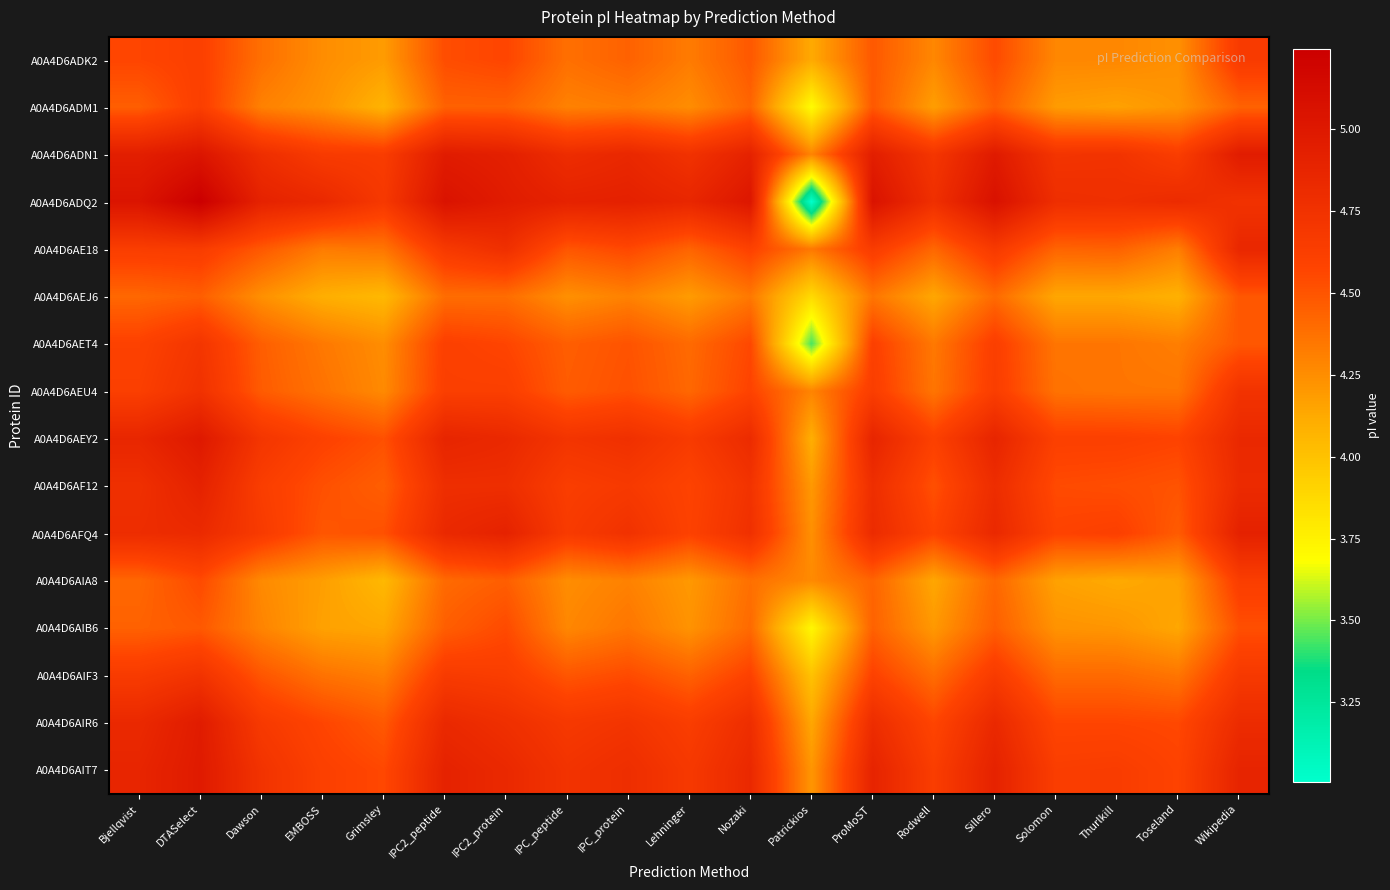

Reading left to right, extract all data points from this chart.

A0A4D6ADK2: Bjellqvist=4.6	DTASelect=4.6	Dawson=4.4	EMBOSS=4.3	Grimsley=4.2	IPC2_peptide=4.5	IPC2_protein=4.6	IPC_peptide=4.4	IPC_protein=4.4	Lehninger=4.3	Nozaki=4.5	Patrickios=4.1	ProMoST=4.5	Rodwell=4.3	Sillero=4.5	Solomon=4.3	Thurlkill=4.3	Toseland=4.2	Wikipedia=4.7
A0A4D6ADM1: Bjellqvist=4.5	DTASelect=4.6	Dawson=4.3	EMBOSS=4.2	Grimsley=4.1	IPC2_peptide=4.4	IPC2_protein=4.4	IPC_peptide=4.3	IPC_protein=4.3	Lehninger=4.3	Nozaki=4.4	Patrickios=3.7	ProMoST=4.5	Rodwell=4.2	Sillero=4.5	Solomon=4.2	Thurlkill=4.2	Toseland=4.2	Wikipedia=4.4
A0A4D6ADN1: Bjellqvist=4.9	DTASelect=5.0	Dawson=4.8	EMBOSS=4.7	Grimsley=4.6	IPC2_peptide=5.0	IPC2_protein=4.9	IPC_peptide=4.8	IPC_protein=4.9	Lehninger=4.7	Nozaki=4.9	Patrickios=4.3	ProMoST=4.9	Rodwell=4.7	Sillero=5.0	Solomon=4.7	Thurlkill=4.7	Toseland=4.6	Wikipedia=5.0
A0A4D6ADQ2: Bjellqvist=5.0	DTASelect=5.2	Dawson=4.9	EMBOSS=4.8	Grimsley=4.7	IPC2_peptide=5.1	IPC2_protein=5.0	IPC_peptide=4.9	IPC_protein=4.9	Lehninger=4.9	Nozaki=5.0	Patrickios=3.0	ProMoST=5.1	Rodwell=4.8	Sillero=5.1	Solomon=4.8	Thurlkill=4.8	Toseland=4.8	Wikipedia=4.7
A0A4D6AE18: Bjellqvist=4.6	DTASelect=4.6	Dawson=4.5	EMBOSS=4.3	Grimsley=4.4	IPC2_peptide=4.7	IPC2_protein=4.8	IPC_peptide=4.5	IPC_protein=4.6	Lehninger=4.4	Nozaki=4.6	Patrickios=4.3	ProMoST=4.6	Rodwell=4.4	Sillero=4.7	Solomon=4.4	Thurlkill=4.4	Toseland=4.3	Wikipedia=4.9
A0A4D6AEJ6: Bjellqvist=4.4	DTASelect=4.5	Dawson=4.2	EMBOSS=4.1	Grimsley=4.0	IPC2_peptide=4.4	IPC2_protein=4.4	IPC_peptide=4.2	IPC_protein=4.3	Lehninger=4.2	Nozaki=4.3	Patrickios=3.9	ProMoST=4.4	Rodwell=4.1	Sillero=4.4	Solomon=4.1	Thurlkill=4.1	Toseland=4.1	Wikipedia=4.5
A0A4D6AET4: Bjellqvist=4.6	DTASelect=4.7	Dawson=4.5	EMBOSS=4.3	Grimsley=4.3	IPC2_peptide=4.6	IPC2_protein=4.6	IPC_peptide=4.5	IPC_protein=4.5	Lehninger=4.4	Nozaki=4.6	Patrickios=3.4	ProMoST=4.6	Rodwell=4.3	Sillero=4.6	Solomon=4.4	Thurlkill=4.4	Toseland=4.3	Wikipedia=4.5
A0A4D6AEU4: Bjellqvist=4.6	DTASelect=4.7	Dawson=4.5	EMBOSS=4.4	Grimsley=4.3	IPC2_peptide=4.6	IPC2_protein=4.6	IPC_peptide=4.5	IPC_protein=4.5	Lehninger=4.4	Nozaki=4.6	Patrickios=4.3	ProMoST=4.6	Rodwell=4.4	Sillero=4.6	Solomon=4.4	Thurlkill=4.4	Toseland=4.4	Wikipedia=4.7
A0A4D6AEY2: Bjellqvist=4.9	DTASelect=5.0	Dawson=4.7	EMBOSS=4.6	Grimsley=4.5	IPC2_peptide=4.9	IPC2_protein=4.8	IPC_peptide=4.7	IPC_protein=4.8	Lehninger=4.7	Nozaki=4.8	Patrickios=4.1	ProMoST=4.9	Rodwell=4.6	Sillero=4.9	Solomon=4.6	Thurlkill=4.6	Toseland=4.6	Wikipedia=4.8
A0A4D6AF12: Bjellqvist=4.8	DTASelect=4.9	Dawson=4.6	EMBOSS=4.5	Grimsley=4.5	IPC2_peptide=4.8	IPC2_protein=4.8	IPC_peptide=4.6	IPC_protein=4.7	Lehninger=4.6	Nozaki=4.7	Patrickios=4.2	ProMoST=4.8	Rodwell=4.5	Sillero=4.8	Solomon=4.5	Thurlkill=4.5	Toseland=4.5	Wikipedia=4.8
A0A4D6AFQ4: Bjellqvist=4.8	DTASelect=4.8	Dawson=4.7	EMBOSS=4.5	Grimsley=4.5	IPC2_peptide=4.8	IPC2_protein=4.9	IPC_peptide=4.7	IPC_protein=4.7	Lehninger=4.6	Nozaki=4.8	Patrickios=4.2	ProMoST=4.8	Rodwell=4.6	Sillero=4.8	Solomon=4.6	Thurlkill=4.6	Toseland=4.5	Wikipedia=4.9
A0A4D6AIA8: Bjellqvist=4.4	DTASelect=4.5	Dawson=4.3	EMBOSS=4.2	Grimsley=4.0	IPC2_peptide=4.4	IPC2_protein=4.5	IPC_peptide=4.3	IPC_protein=4.3	Lehninger=4.2	Nozaki=4.4	Patrickios=4.3	ProMoST=4.4	Rodwell=4.1	Sillero=4.4	Solomon=4.2	Thurlkill=4.1	Toseland=4.2	Wikipedia=4.6
A0A4D6AIB6: Bjellqvist=4.4	DTASelect=4.5	Dawson=4.3	EMBOSS=4.2	Grimsley=4.1	IPC2_peptide=4.5	IPC2_protein=4.5	IPC_peptide=4.3	IPC_protein=4.4	Lehninger=4.2	Nozaki=4.4	Patrickios=3.7	ProMoST=4.4	Rodwell=4.2	Sillero=4.5	Solomon=4.2	Thurlkill=4.2	Toseland=4.1	Wikipedia=4.5
A0A4D6AIF3: Bjellqvist=4.7	DTASelect=4.7	Dawson=4.5	EMBOSS=4.4	Grimsley=4.3	IPC2_peptide=4.7	IPC2_protein=4.6	IPC_peptide=4.5	IPC_protein=4.5	Lehninger=4.4	Nozaki=4.6	Patrickios=4.0	ProMoST=4.6	Rodwell=4.4	Sillero=4.7	Solomon=4.4	Thurlkill=4.4	Toseland=4.4	Wikipedia=4.7
A0A4D6AIR6: Bjellqvist=4.8	DTASelect=5.0	Dawson=4.7	EMBOSS=4.6	Grimsley=4.5	IPC2_peptide=4.8	IPC2_protein=4.8	IPC_peptide=4.7	IPC_protein=4.7	Lehninger=4.6	Nozaki=4.8	Patrickios=4.1	ProMoST=4.8	Rodwell=4.6	Sillero=4.8	Solomon=4.6	Thurlkill=4.6	Toseland=4.6	Wikipedia=4.8
A0A4D6AIT7: Bjellqvist=4.9	DTASelect=5.0	Dawson=4.7	EMBOSS=4.6	Grimsley=4.6	IPC2_peptide=4.9	IPC2_protein=4.8	IPC_peptide=4.7	IPC_protein=4.8	Lehninger=4.7	Nozaki=4.8	Patrickios=4.2	ProMoST=4.9	Rodwell=4.6	Sillero=4.9	Solomon=4.6	Thurlkill=4.6	Toseland=4.6	Wikipedia=4.9